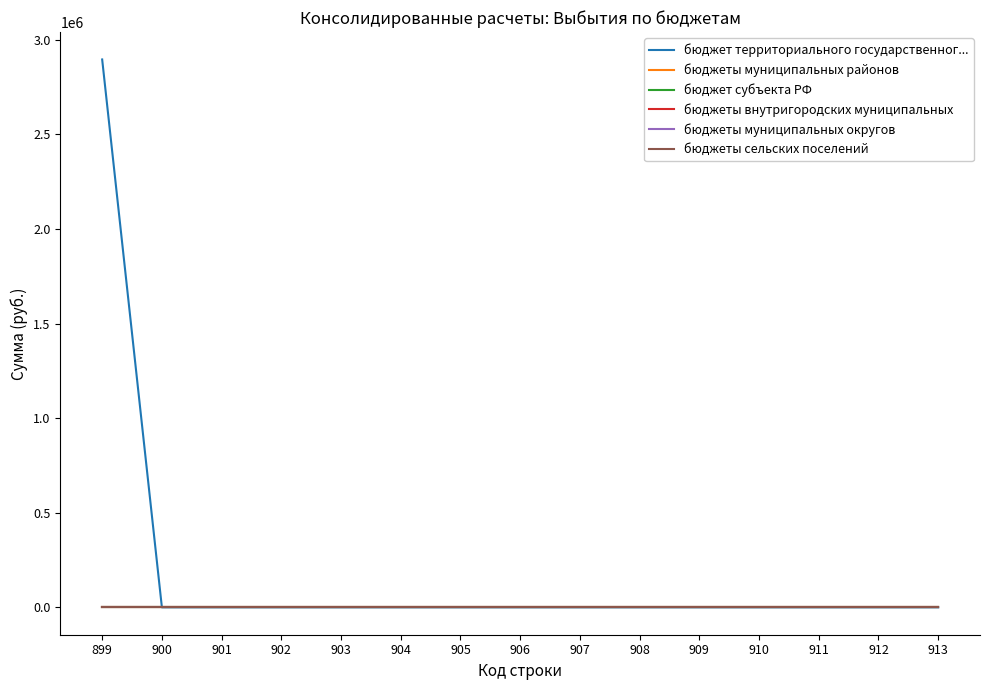

Is the value of бюджеты внутригородских муниципальных at 907 greater than the value of бюджеты муниципальных округов at 908?

No